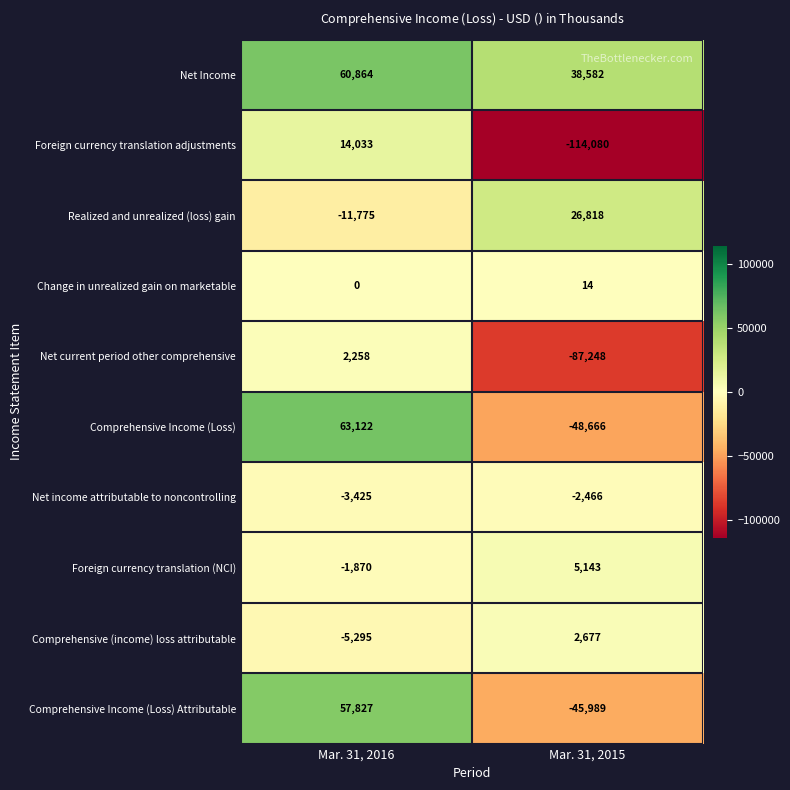

Reading left to right, what are all the values shown in this chart?

Net Income: 60864	38582
Foreign currency translation adjustments: 14033	-114080
Realized and unrealized (loss) gain: -11775	26818
Change in unrealized gain on marketable: 0	14
Net current period other comprehensive: 2258	-87248
Comprehensive Income (Loss): 63122	-48666
Net income attributable to noncontrolling: -3425	-2466
Foreign currency translation (NCI): -1870	5143
Comprehensive (income) loss attributable: -5295	2677
Comprehensive Income (Loss) Attributable: 57827	-45989